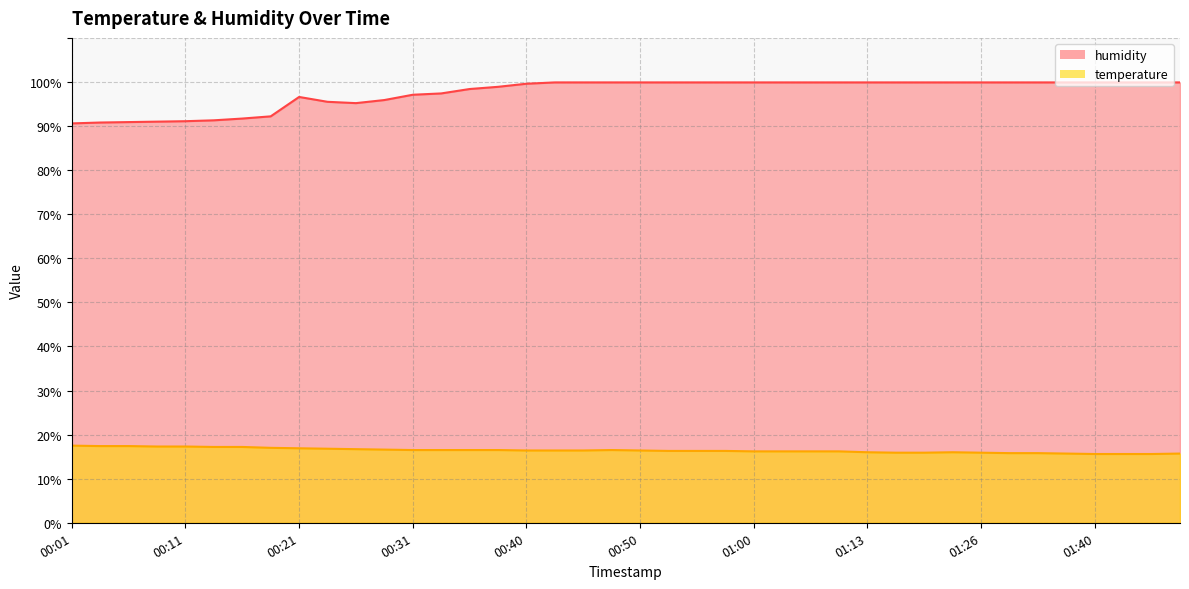

Where is humidity nearest to the value 95?

00:26